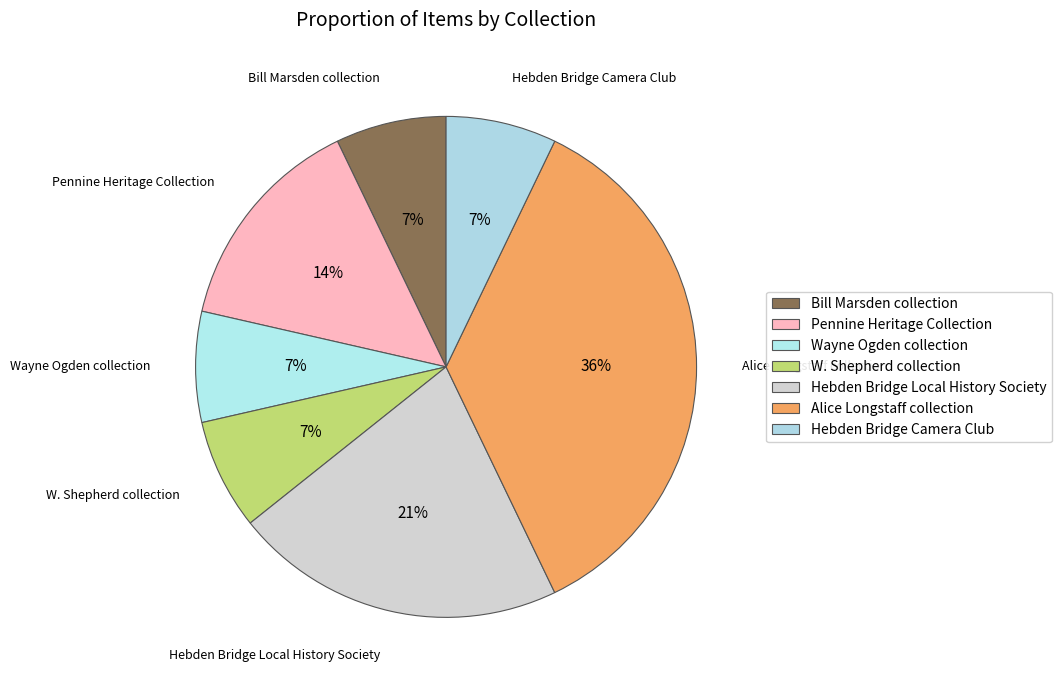

What is the largest slice in the pie chart?

Alice Longstaff collection